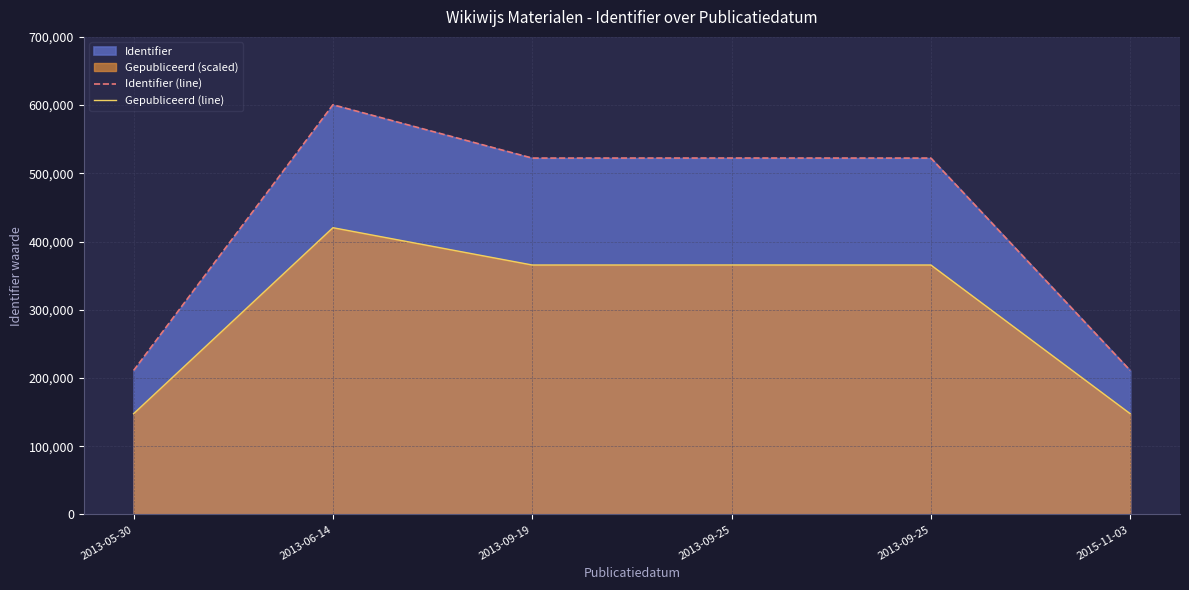

Which series has the largest total across all categories?

Identifier (line)